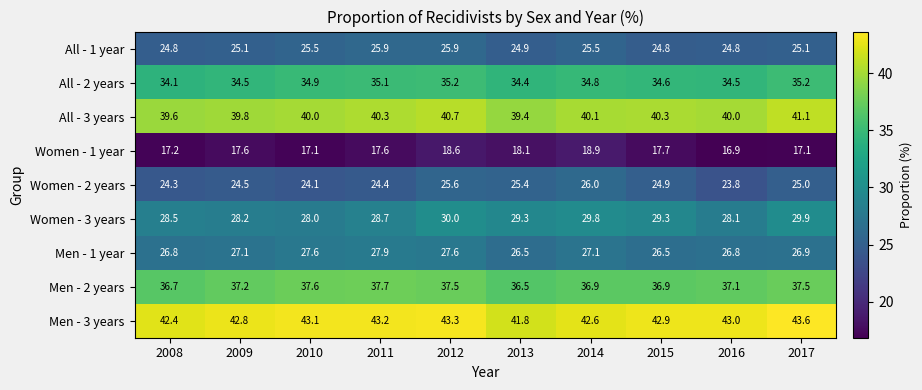

What is the total value across all series at 2016?

275.0